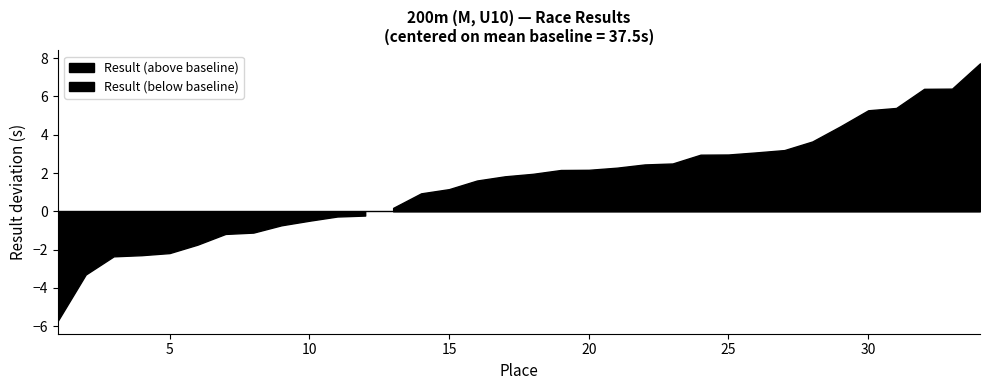

What is the value of the 33rd point from the left?

43.9